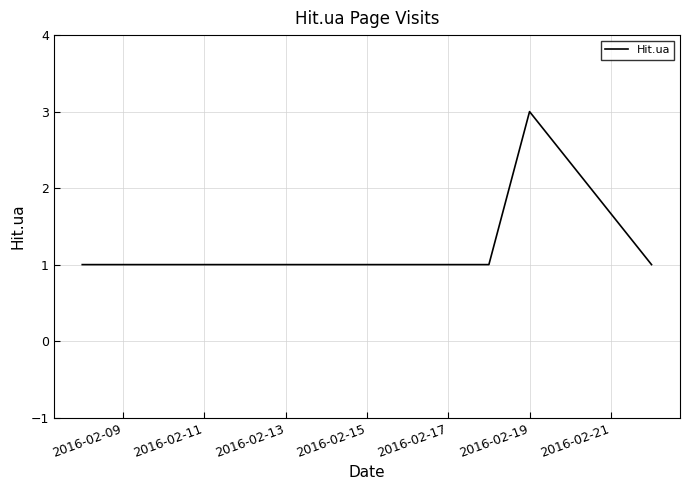

What is the minimum value shown in the chart?

1